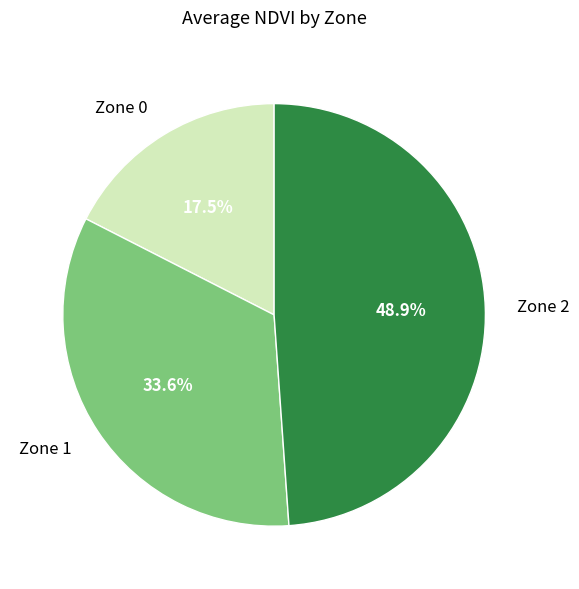

Combined, what portion of the pie is Zone 1 and Zone 2?

82.5%